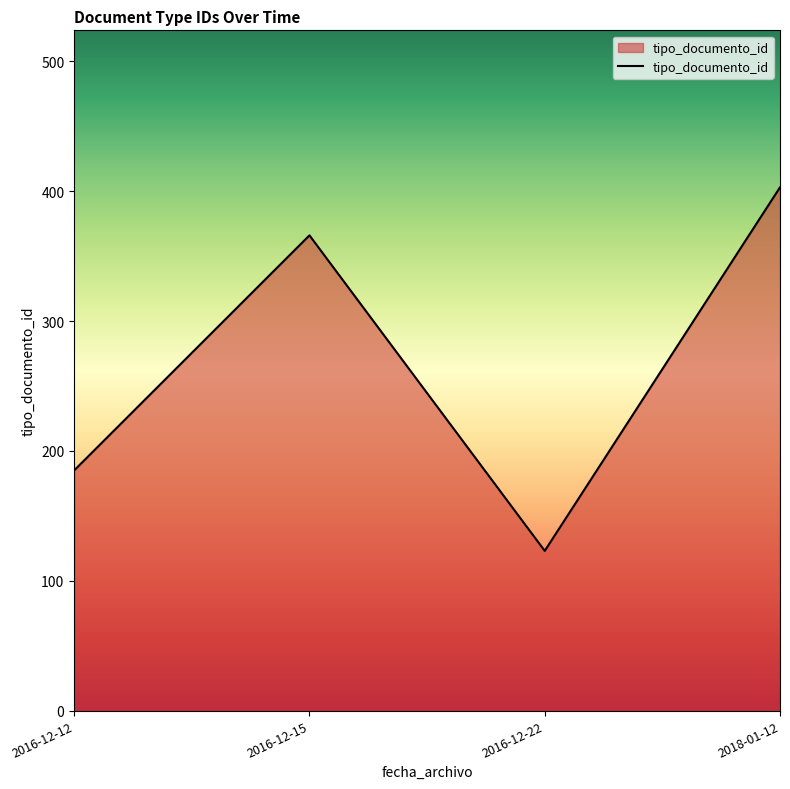

Count the number of categories in the chart.

4